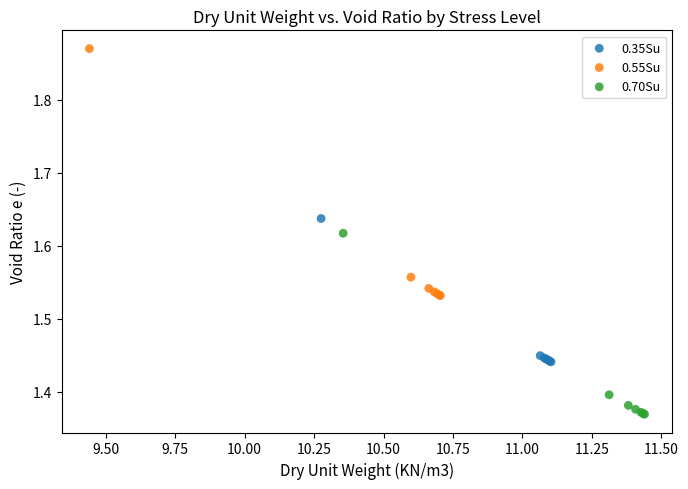

Which series reaches the maximum Y coordinate?

0.55Su